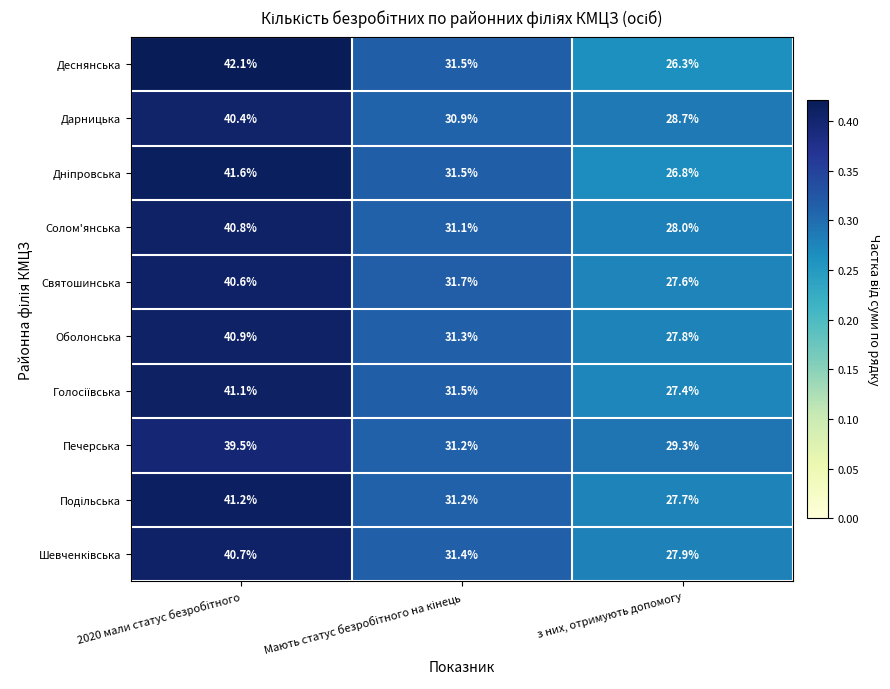

What is the sum of all Деснянська values?

99.9